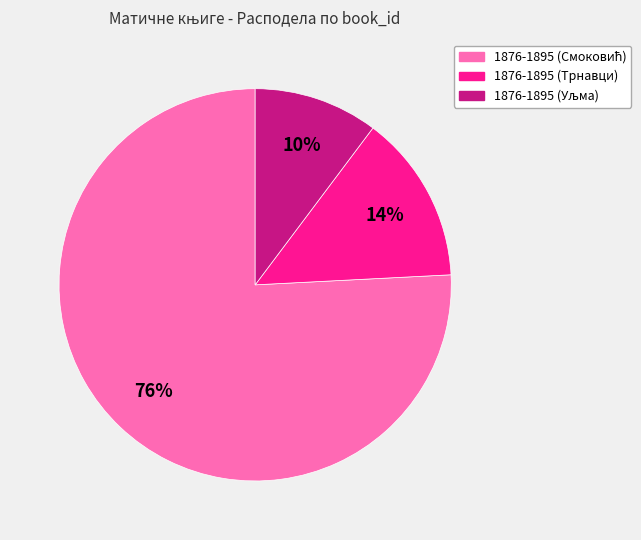

Does 1876-1895 (Трнавци) account for over 50% of the chart?

No